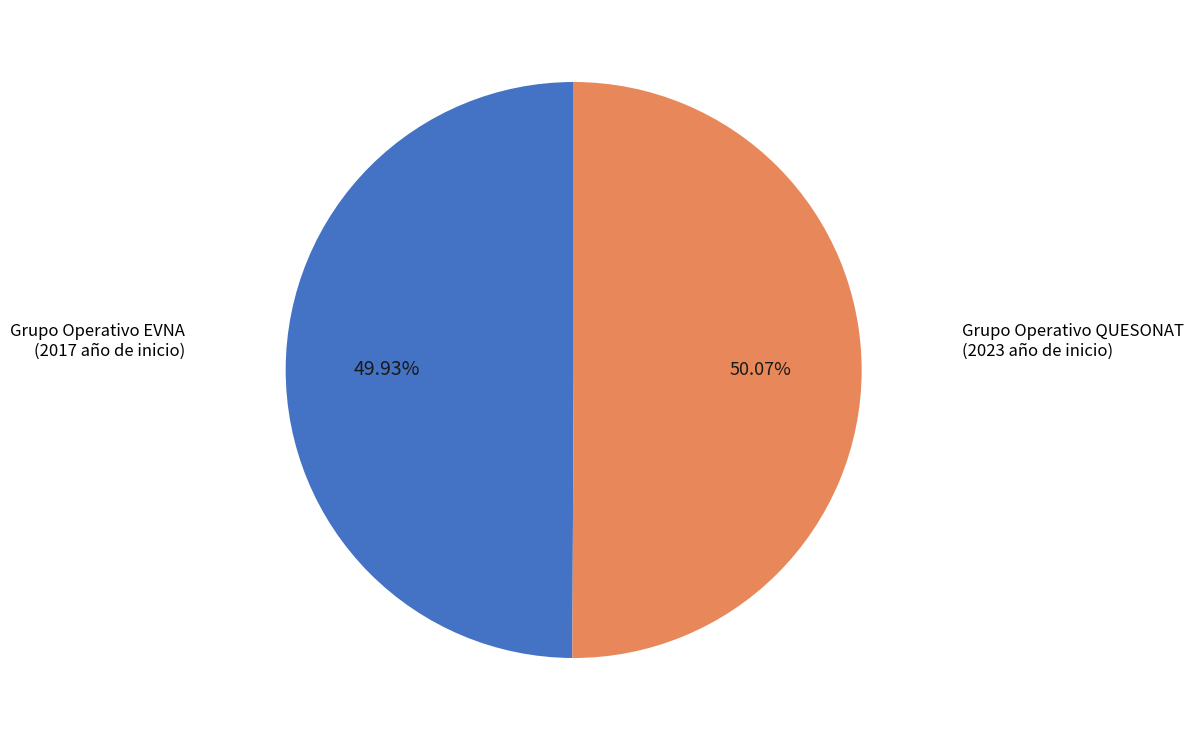

Count the number of slices in the pie.

2